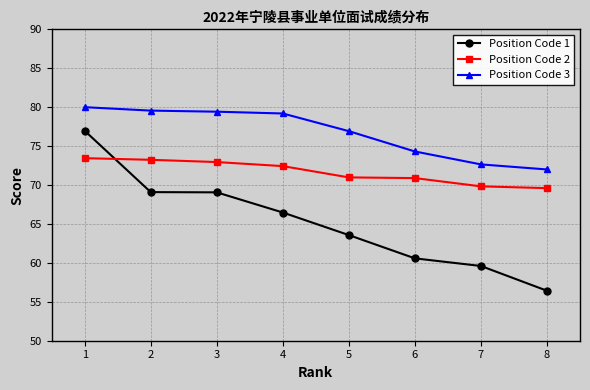

What is the value of the Position Code 2 point at the 4th from the left?

72.4